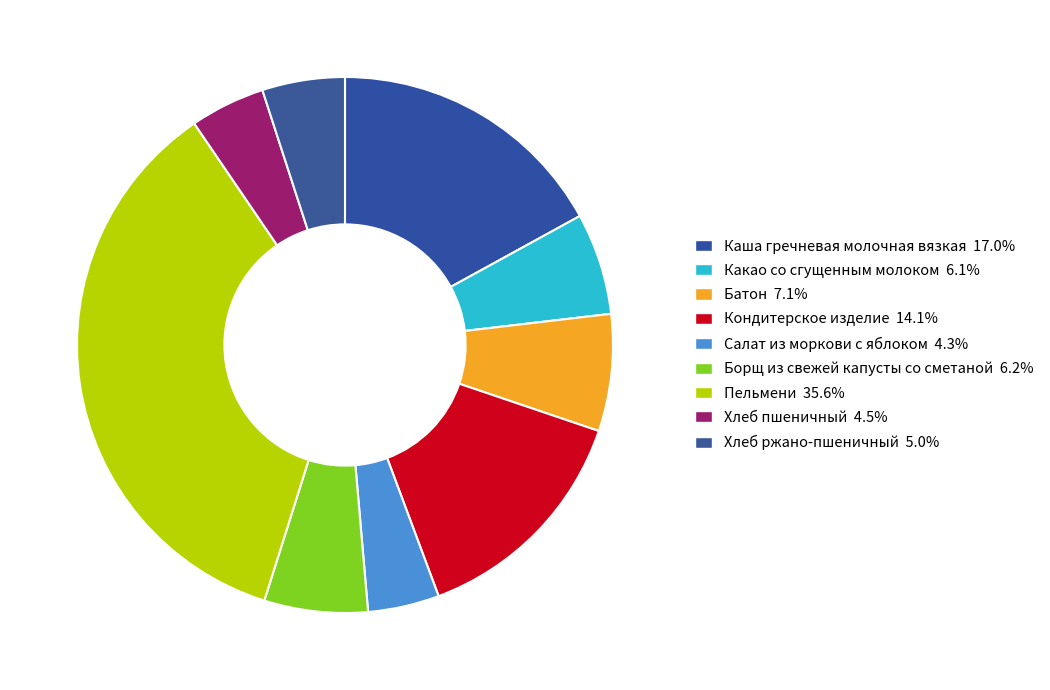

How many segments does this pie chart have?

9